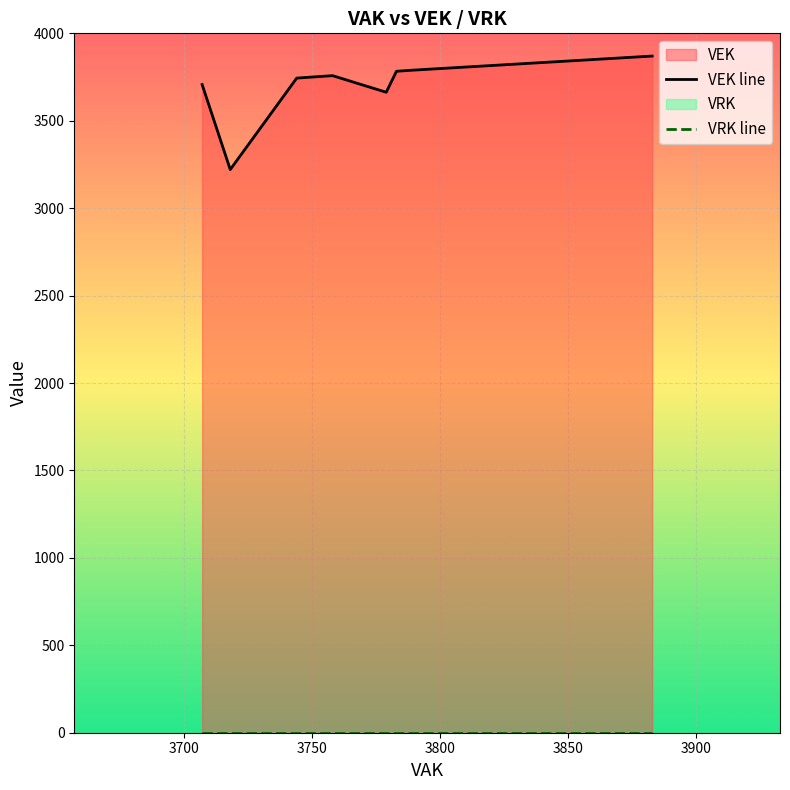

List the series in order of their peak value, highest first.

VEK line, VRK line